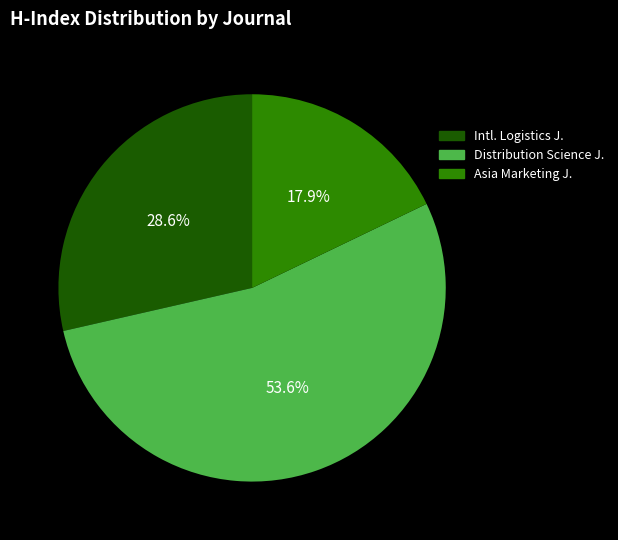

Between Asia Marketing J. and Intl. Logistics J., which is larger?

Intl. Logistics J.